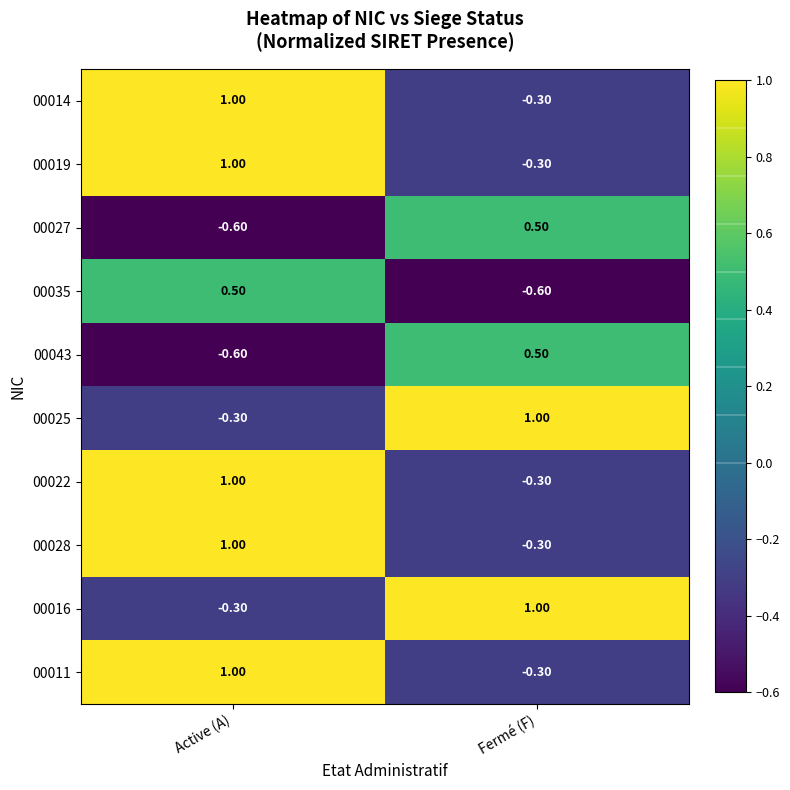

Is the value of 00043 at Active (A) greater than the value of 00011 at Active (A)?

No